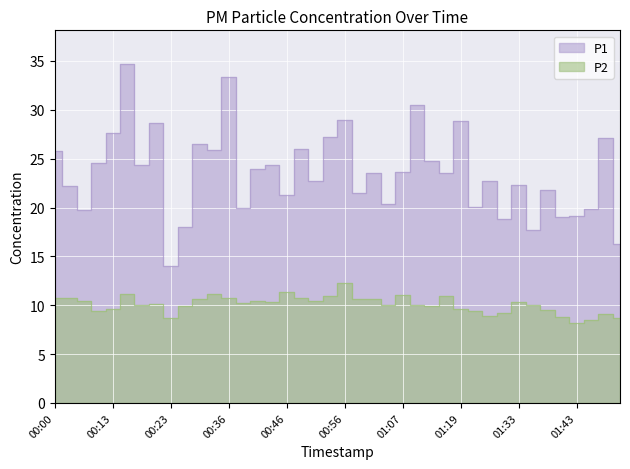

True or false: P2 and P1 intersect in this chart.

False